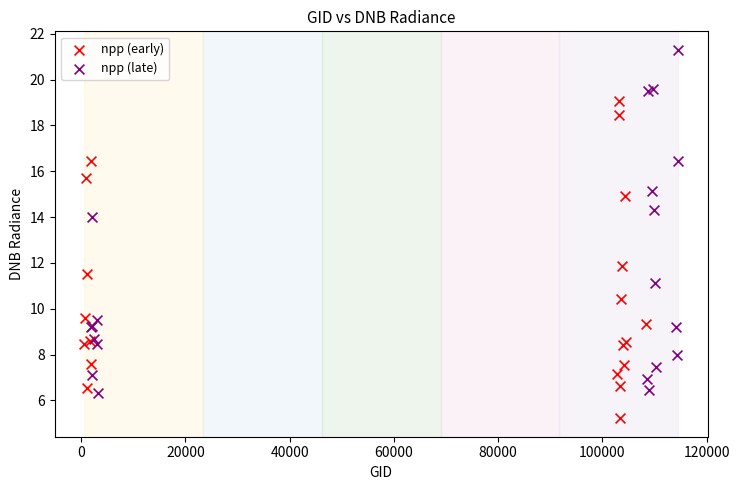

What are all the series names shown in the legend?

npp (early), npp (late)